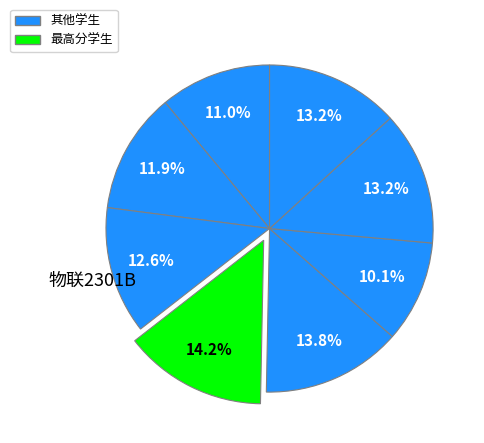

To the nearest percent, what is the average slice percentage?

12%